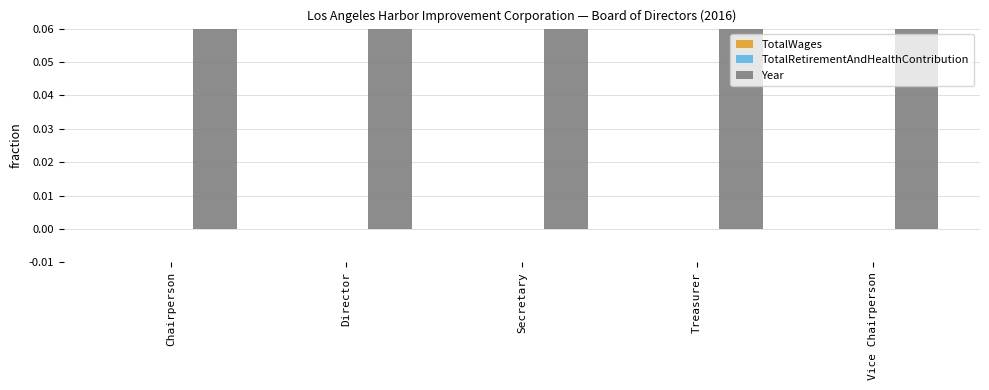

Is it true that Year equals 2016 at Treasurer?

True